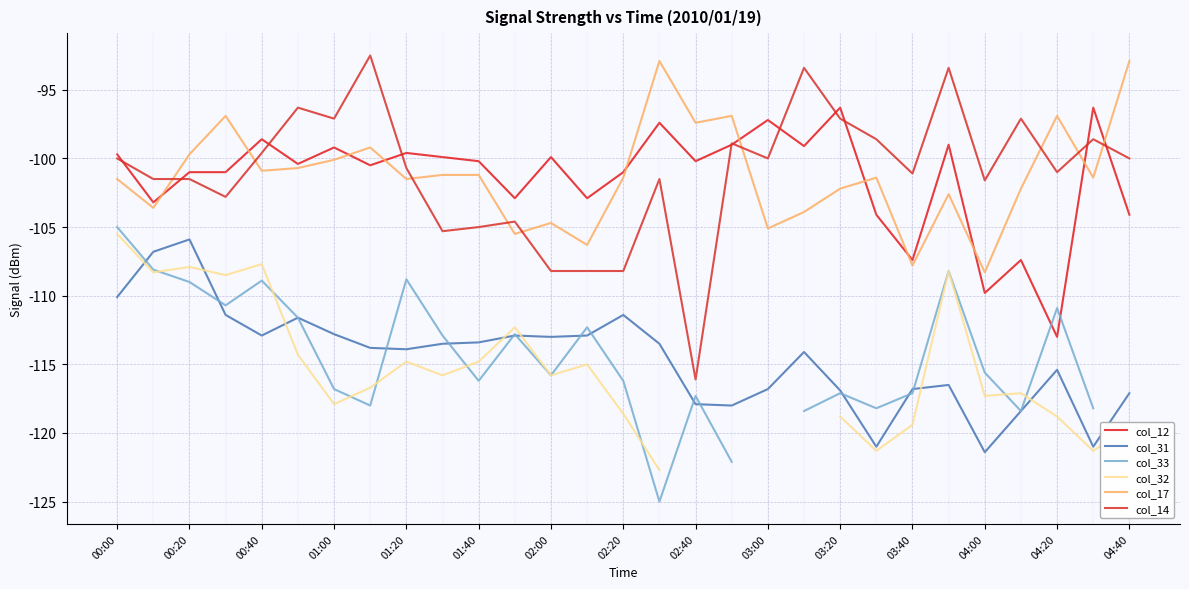

What is the difference between the highest and lowest values at 03:40?

18.3